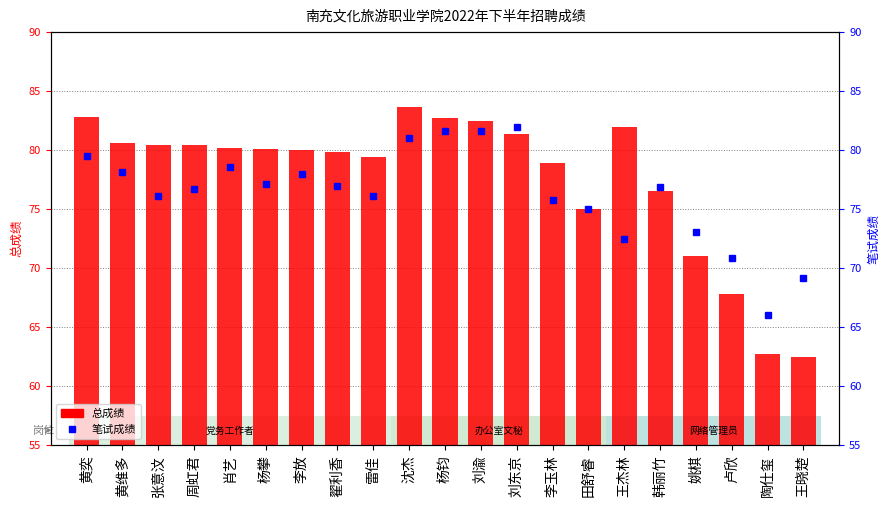

What is the difference between the 总成绩 values at 杨攀 and 黄奕?

2.7